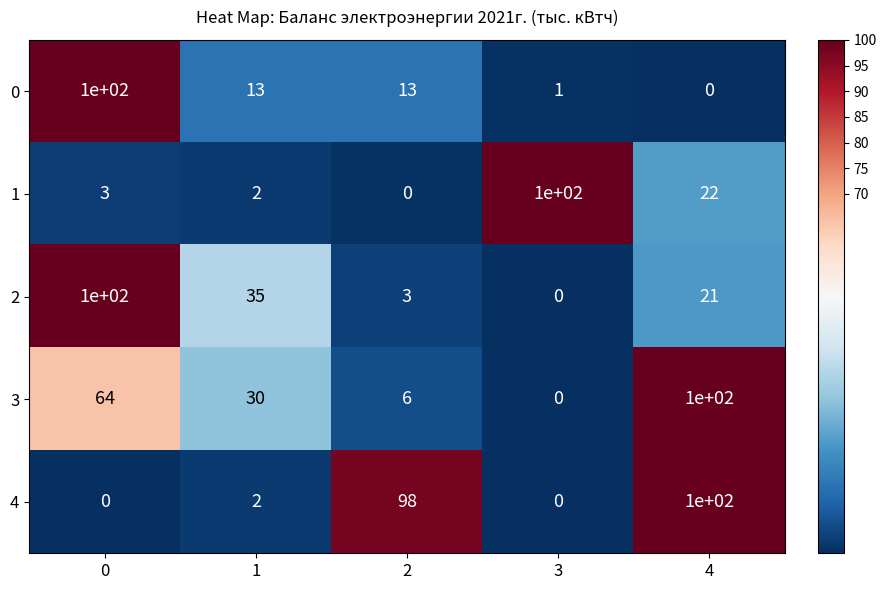

What is the difference between the highest and lowest values at 1?

33